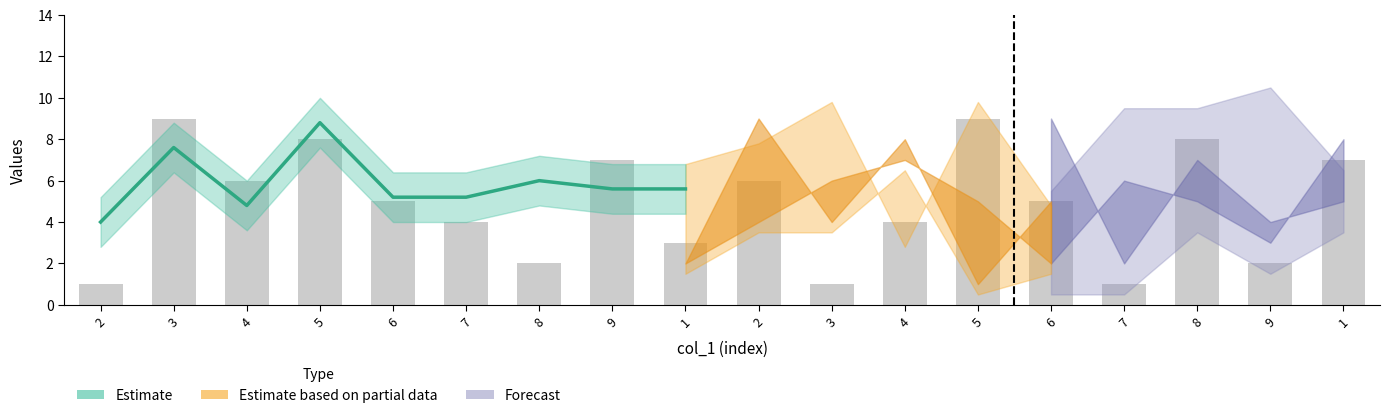

Where is the data nearest to the value 5?

6